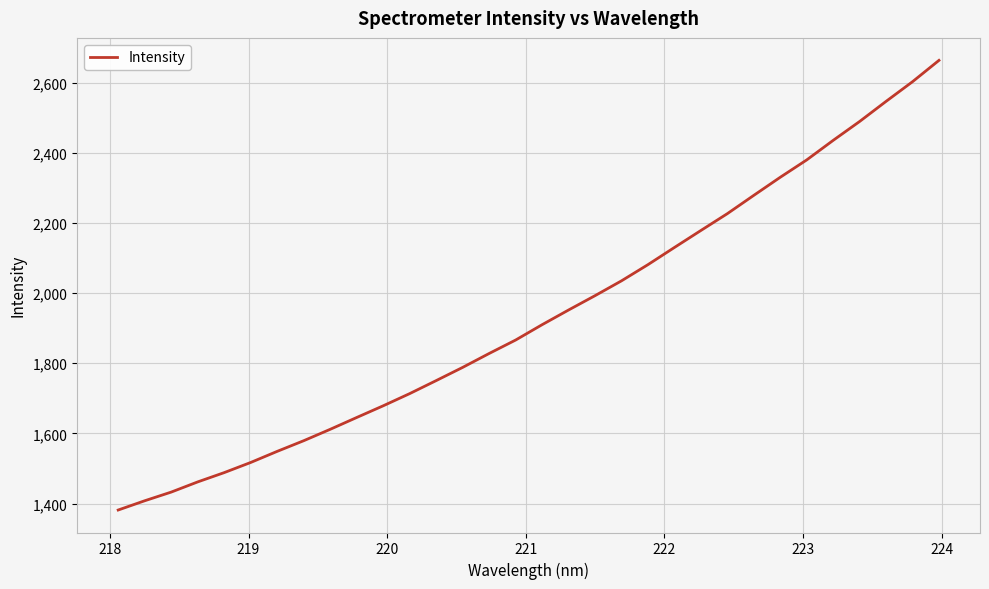

What is the difference between the maximum and minimum values?

1281.9